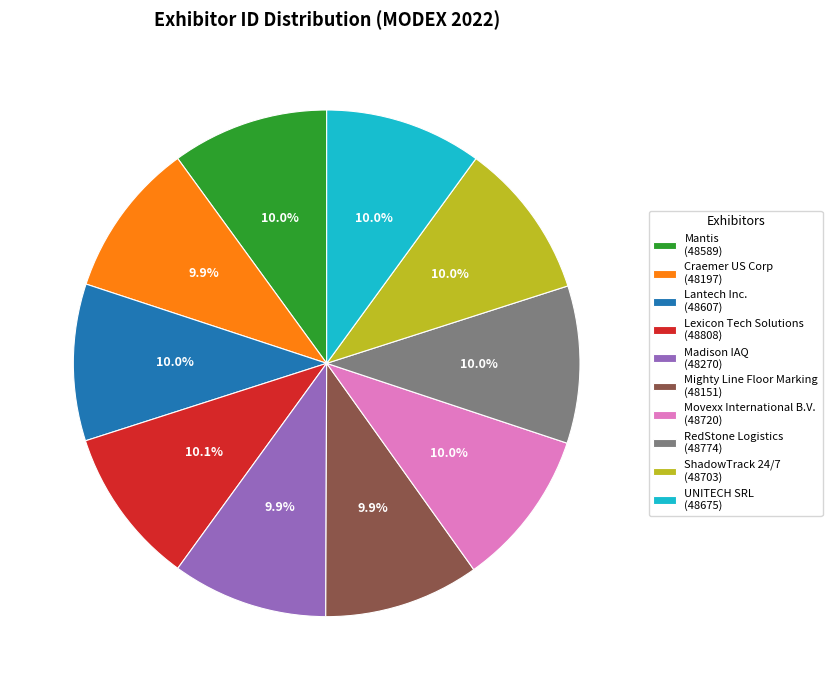

How many slices are in this pie chart?

10